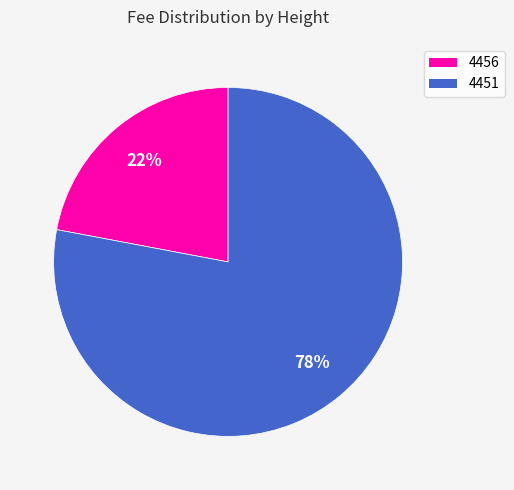

What is the majority slice?

4451